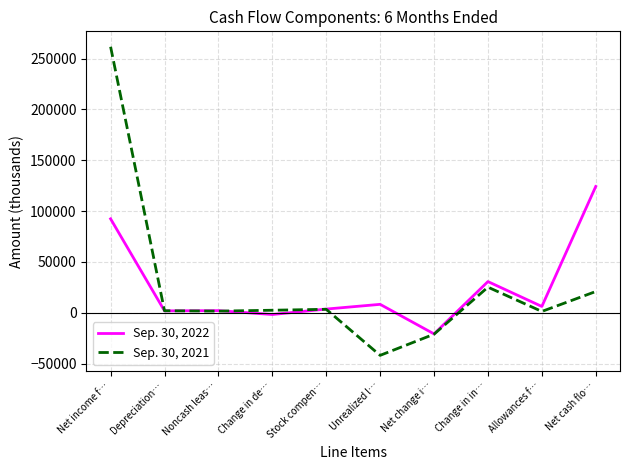

Which category has the highest value in the Sep. 30, 2022 series?

Net cash flo…